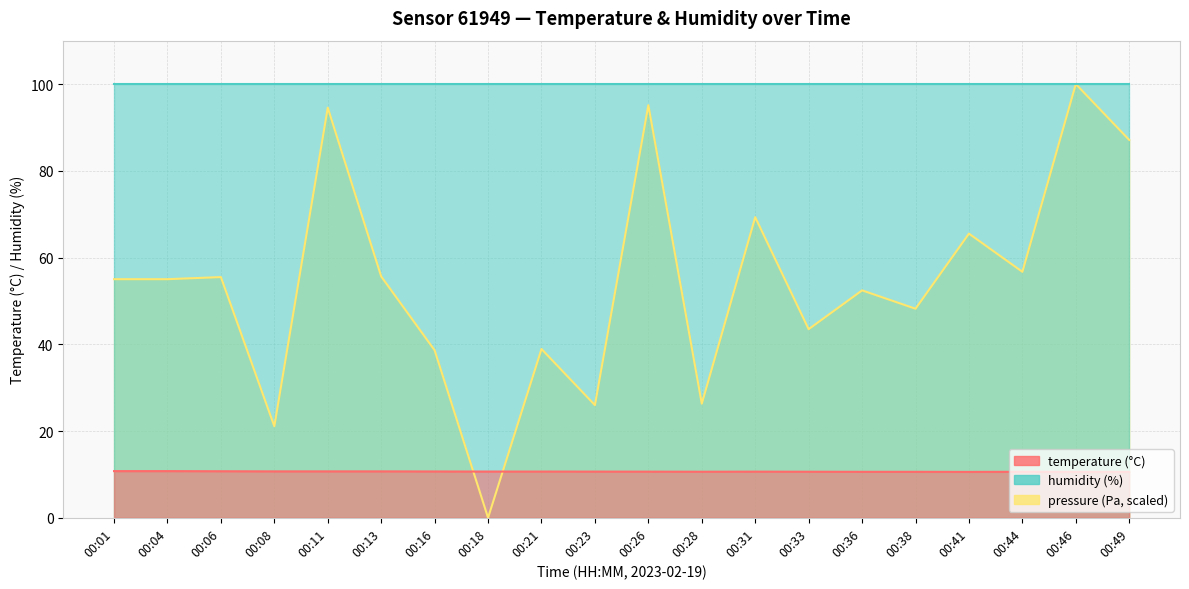

What is the value of the temperature point at the 8th from the left?

10.7